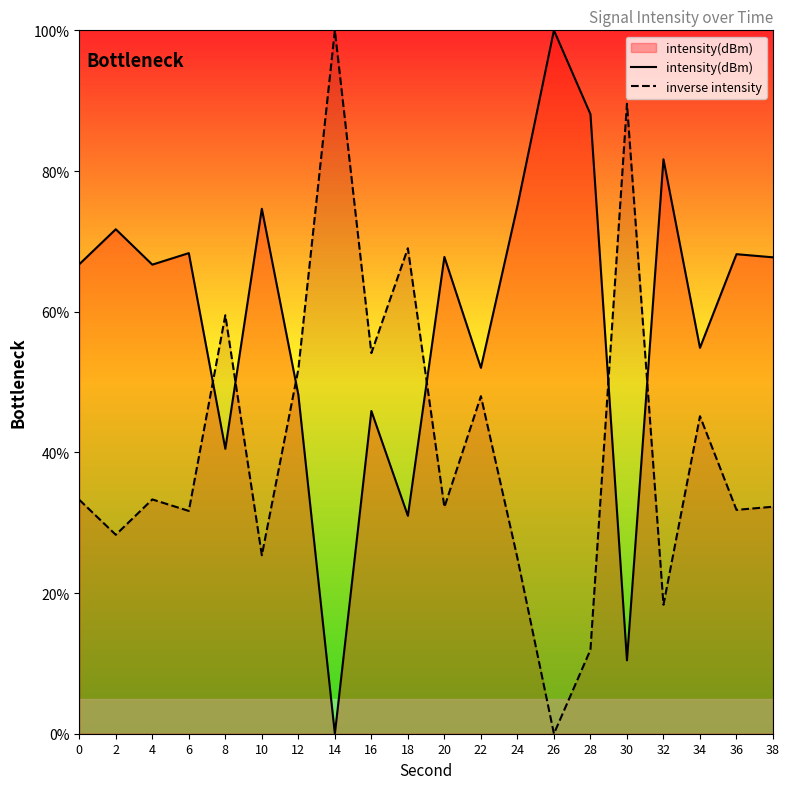

Is it true that intensity(dBm) equals 75.0 at 24?

True